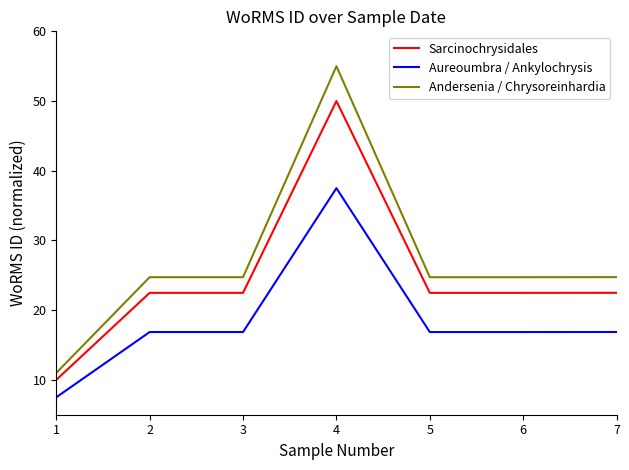

Count the number of categories in the chart.

7